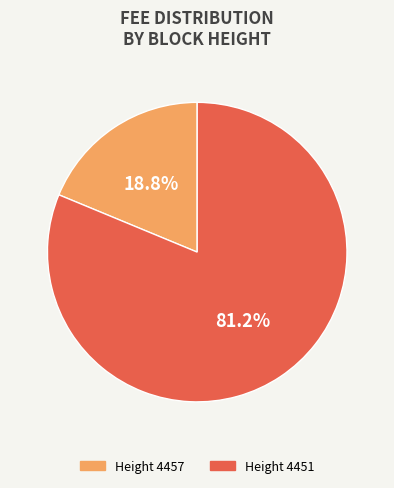

Rank the categories by value from lowest to highest.

Height 4457, Height 4451